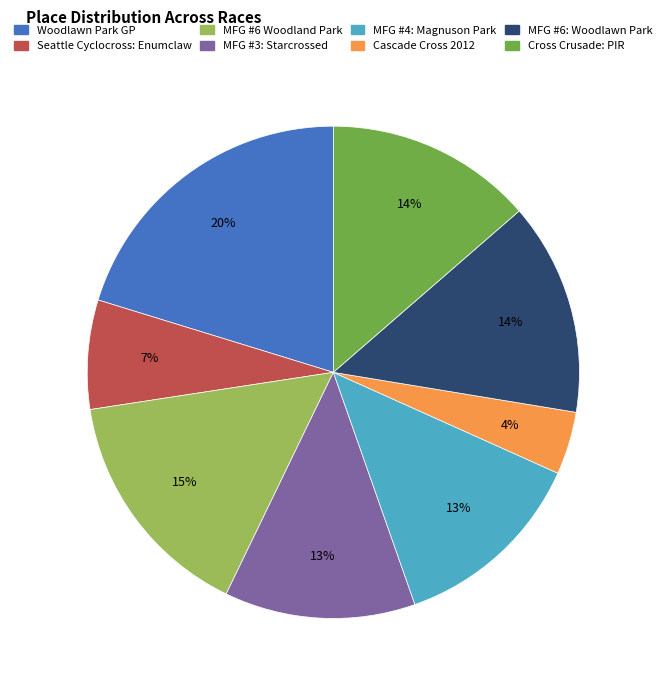

To the nearest percent, what is the difference between the largest and smallest slice percentages?

16%